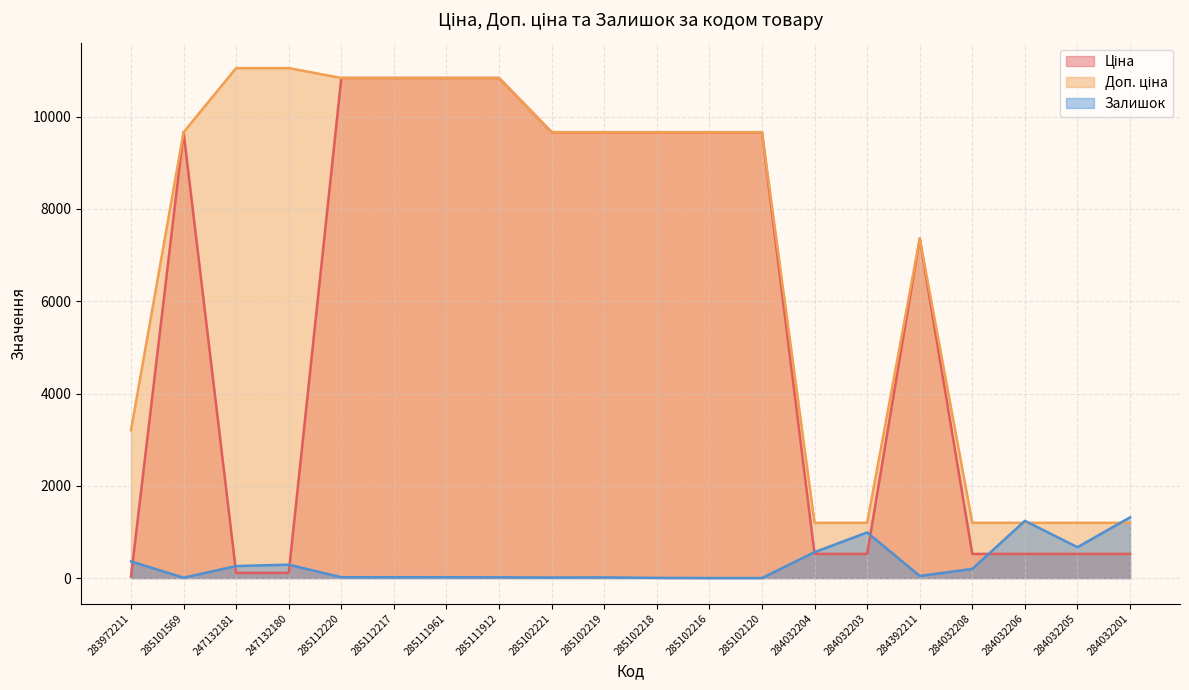

What is the approximate value of Доп. ціна at 285102221?

9664.7